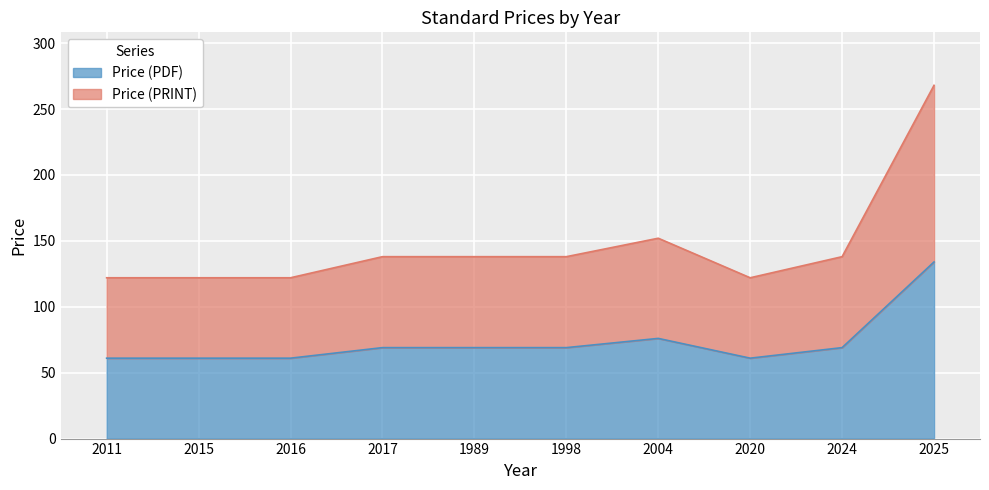

True or false: Price (PDF) and Price (PRINT) intersect in this chart.

False